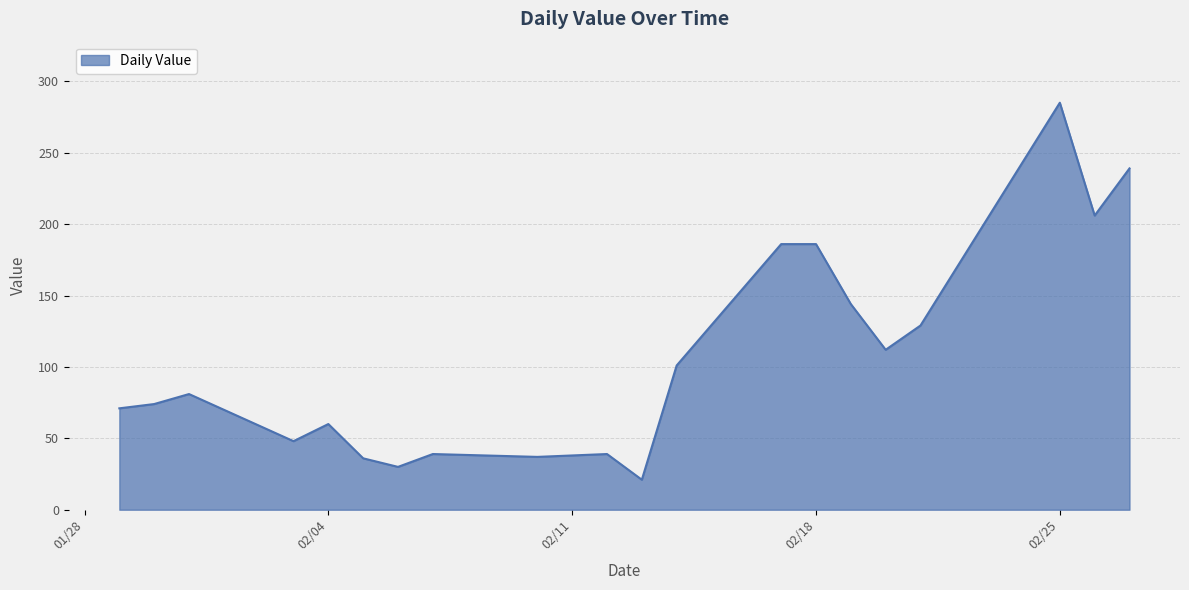

How many lines are shown in the chart?

1